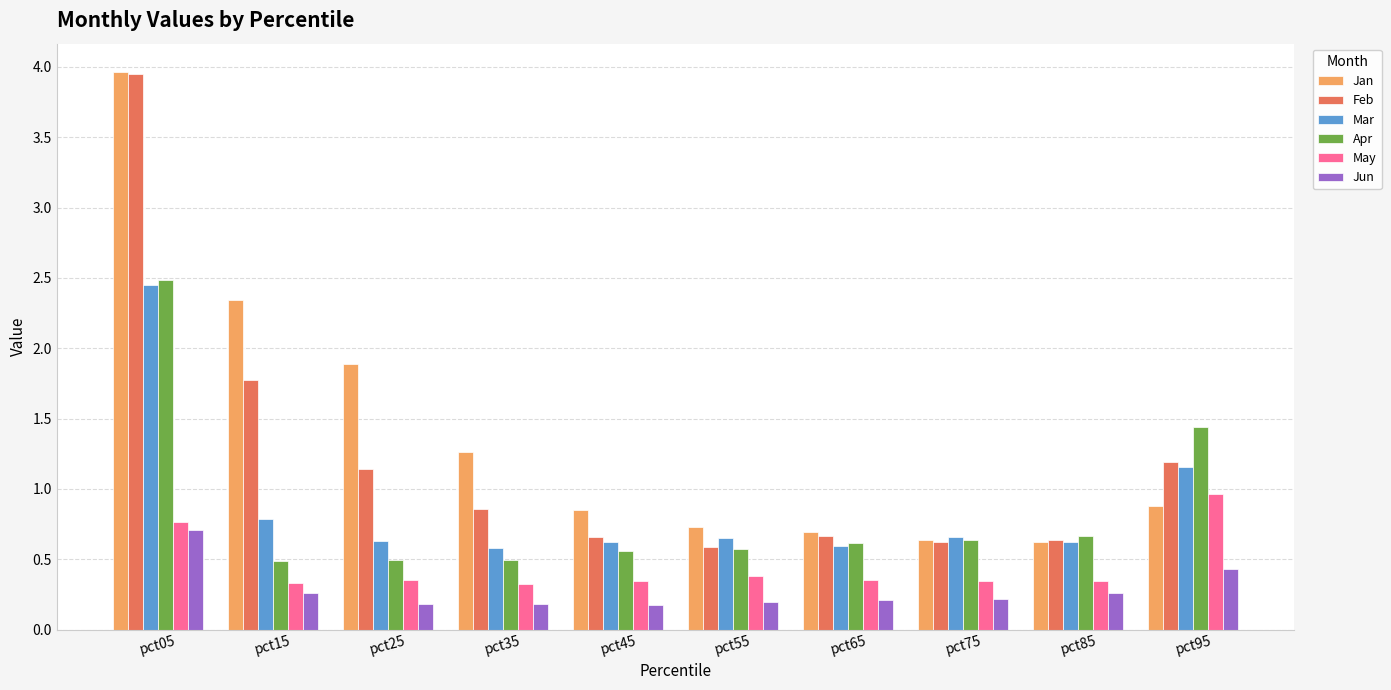

Is it true that Apr equals 0.5 at pct35?

True